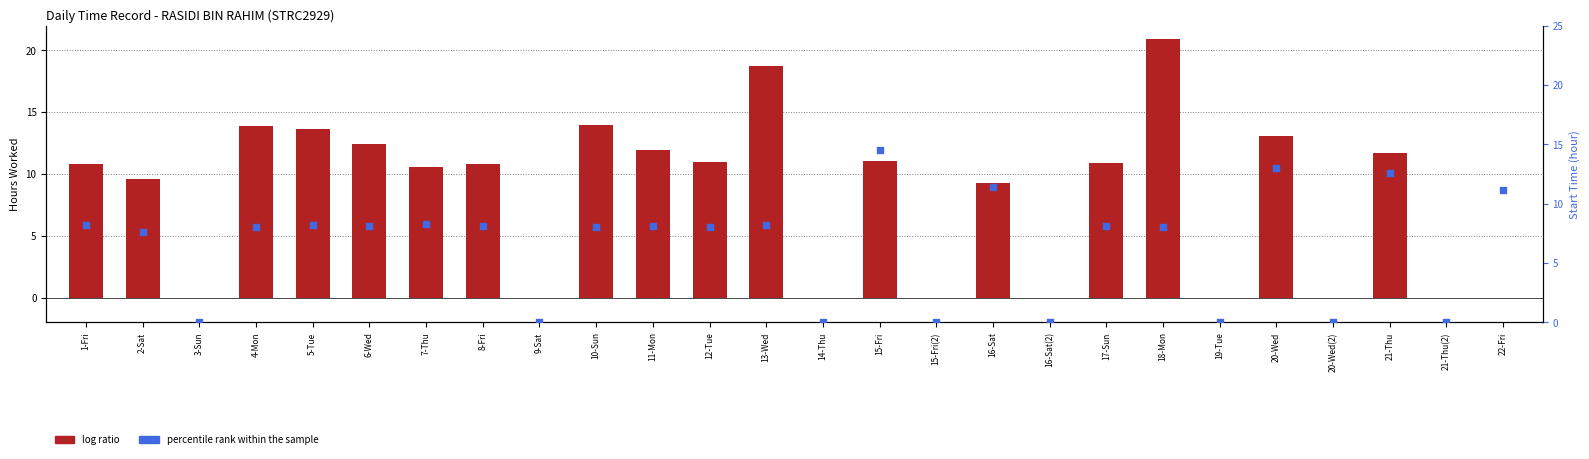

At how many categories does at least one series exceed 5?

18